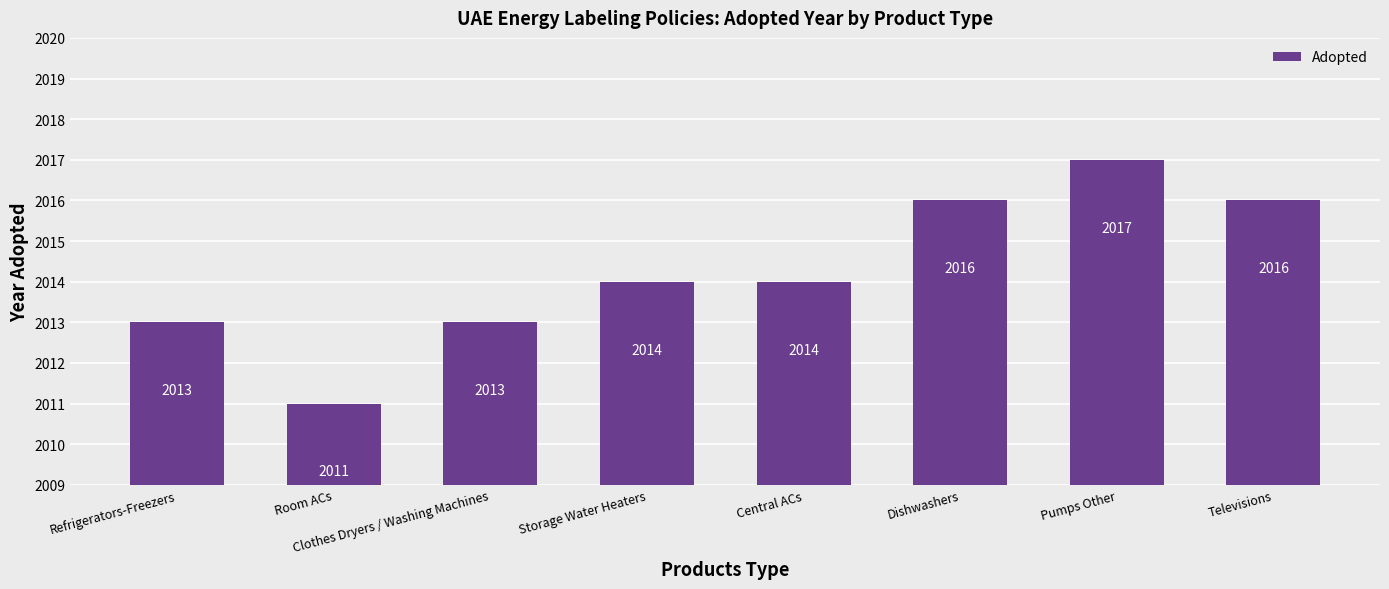

What position from the left is Clothes Dryers / Washing Machines?

3